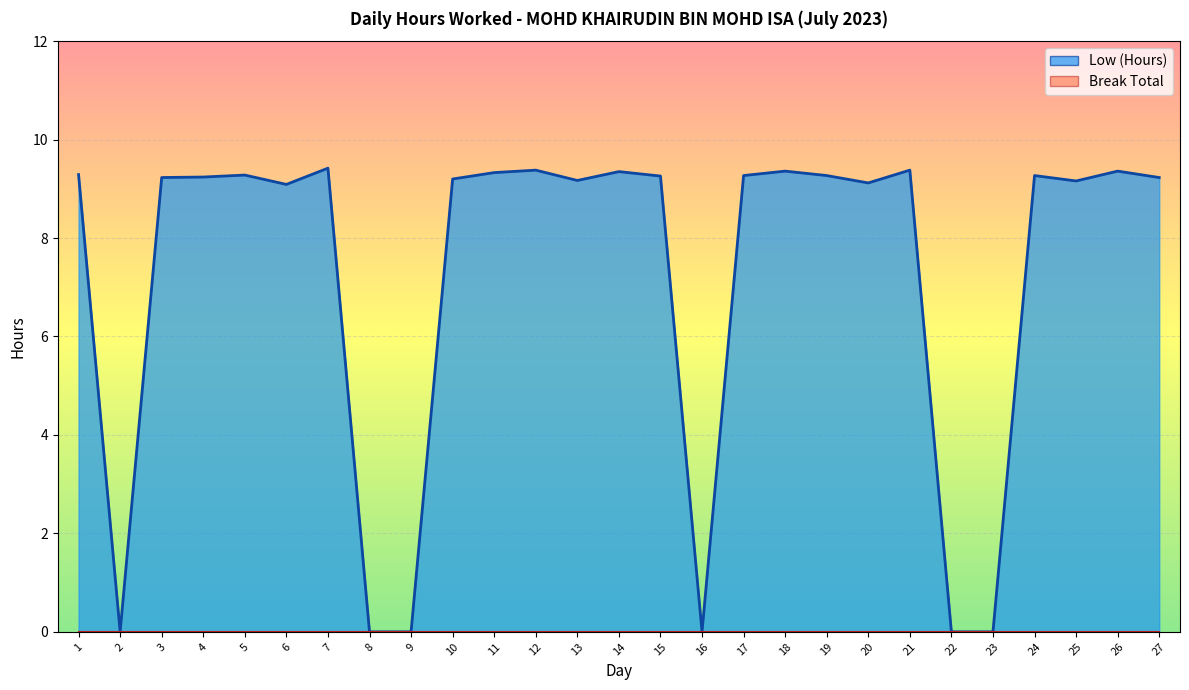

The Low (Hours) line series shows 4.2 at 26. True or false?

False